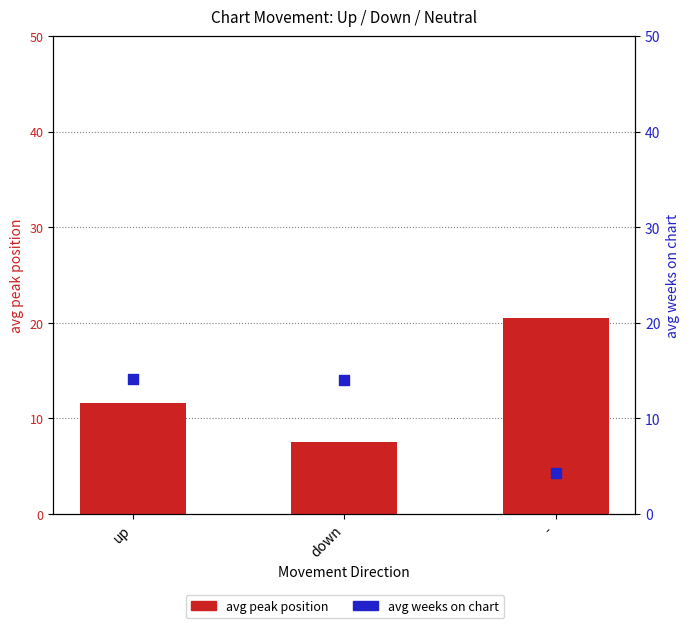

Is the value of avg peak position at up greater than the value of avg weeks on chart at up?

No